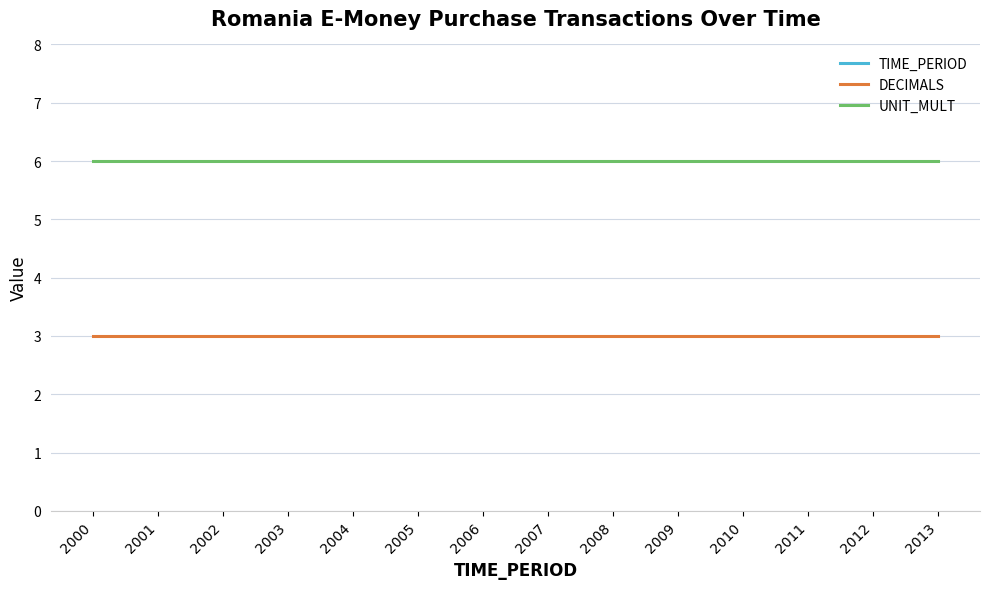

Where is UNIT_MULT nearest to the value 6?

2000